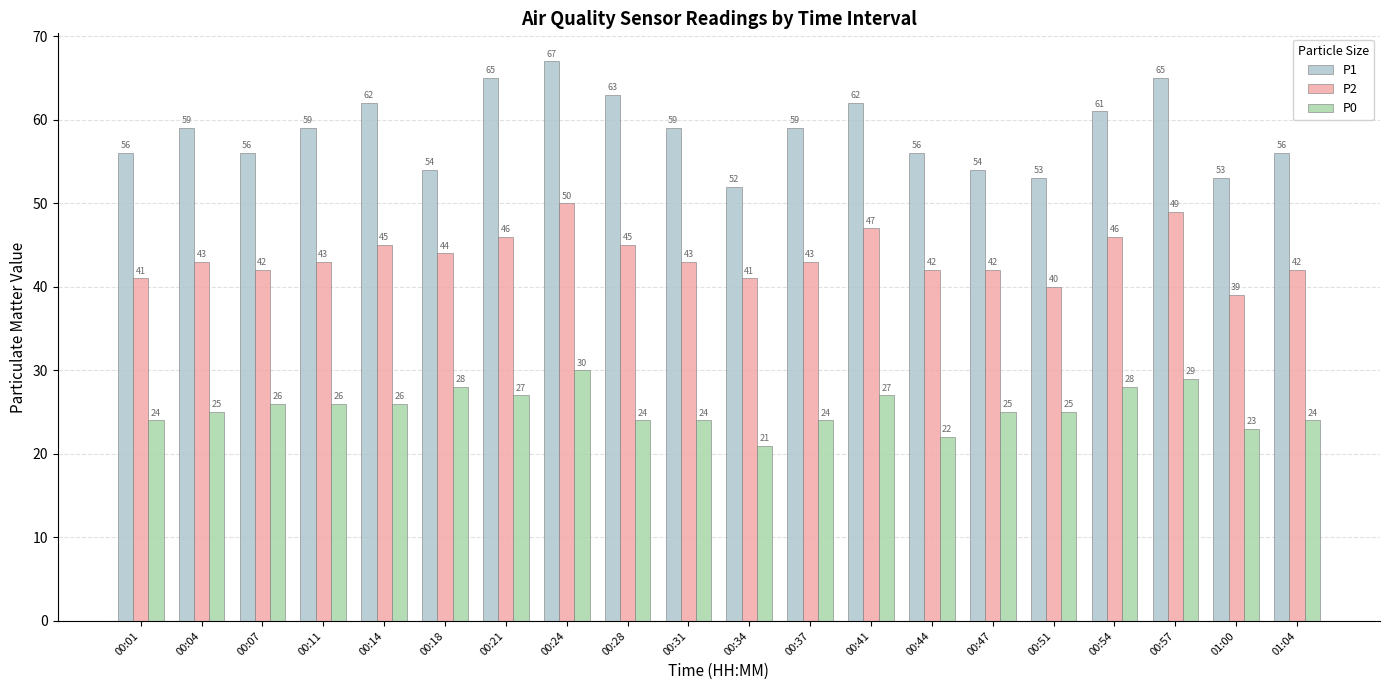

Which series has the largest total across all categories?

P1